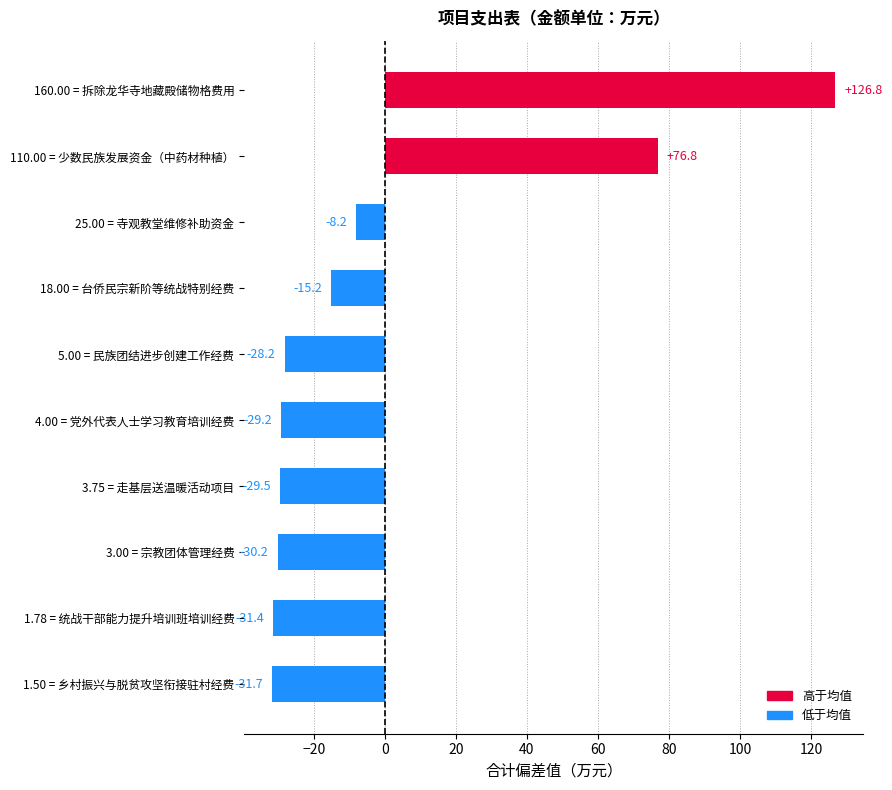

Rank the categories by value from highest to lowest.

160.00 = 拆除龙华寺地藏殿储物格费用, 110.00 = 少数民族发展资金（中药材种植）, 25.00 = 寺观教堂维修补助资金, 18.00 = 台侨民宗新阶等统战特别经费, 5.00 = 民族团结进步创建工作经费, 4.00 = 党外代表人士学习教育培训经费, 3.75 = 走基层送温暖活动项目, 3.00 = 宗教团体管理经费, 1.78 = 统战干部能力提升培训班培训经费, 1.50 = 乡村振兴与脱贫攻坚衔接驻村经费